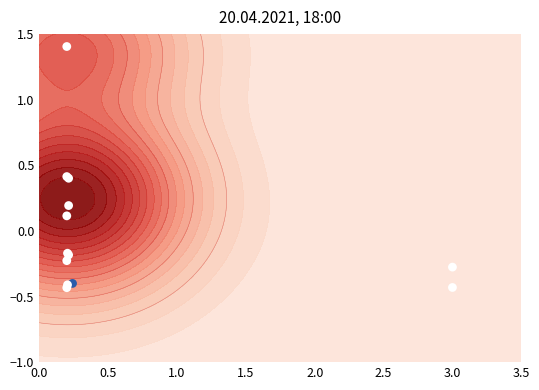

What is the greatest value displayed?

1.4